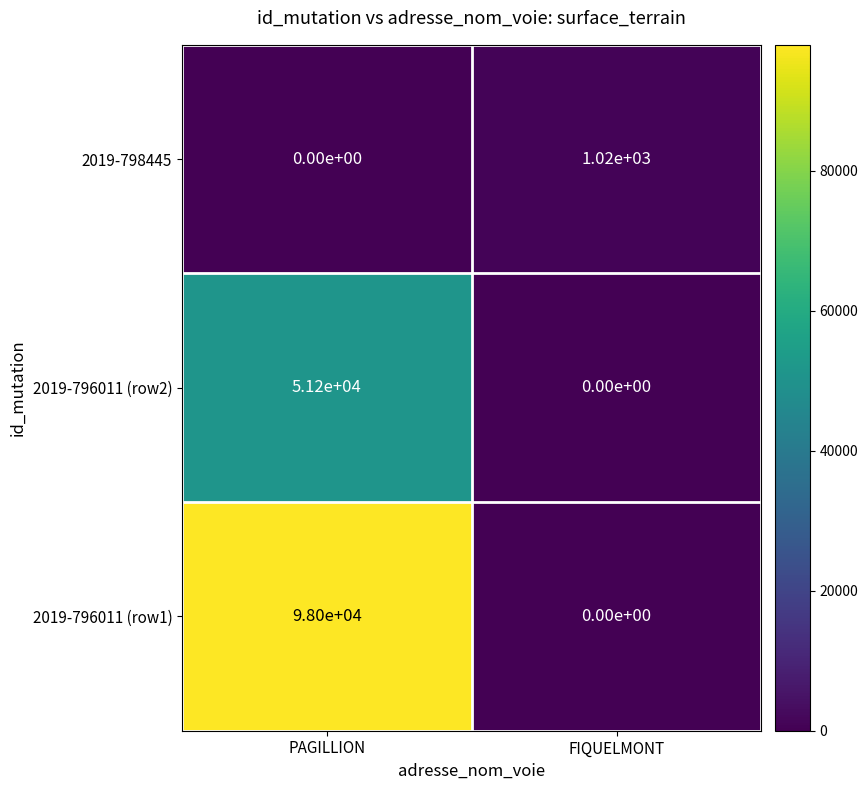

Count the number of categories in the chart.

2